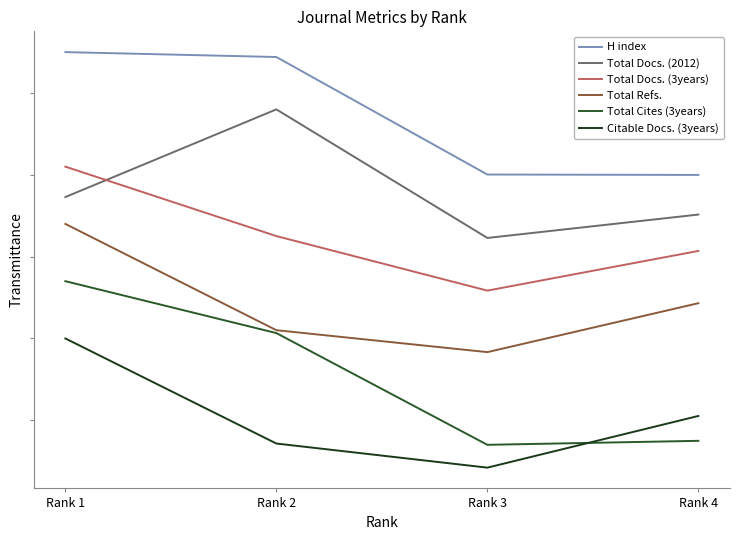

Rank the series by their maximum value, from highest to lowest.

H index, Total Docs. (2012), Total Docs. (3years), Total Refs., Total Cites (3years), Citable Docs. (3years)